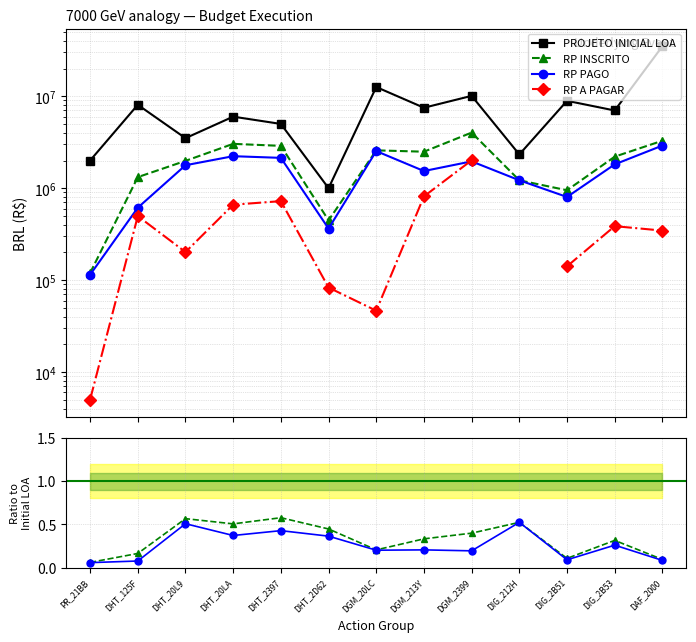

How many data points does each series have?

13